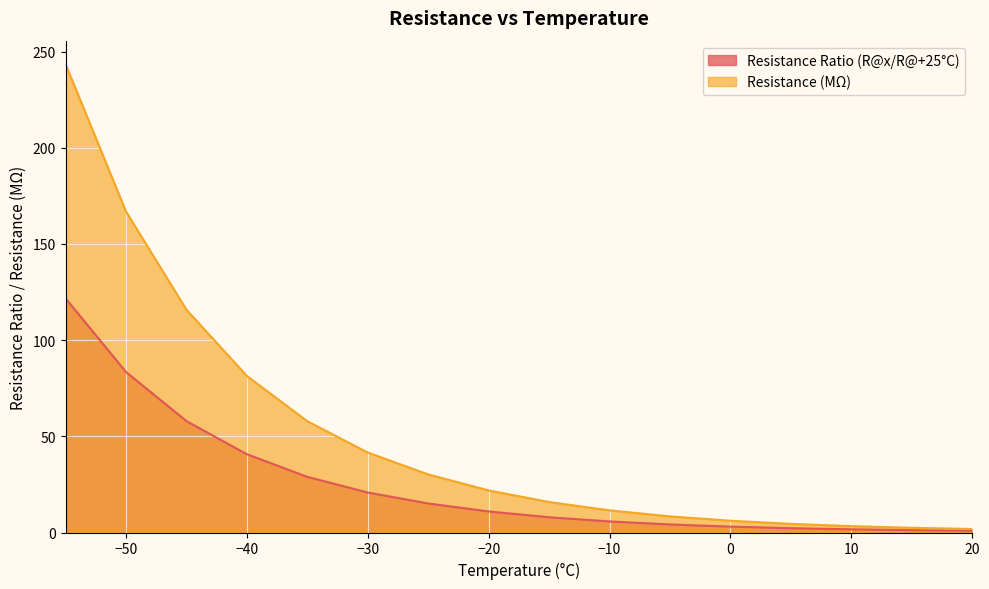

Which series changed the most between -25 and -5?

Resistance (MΩ)